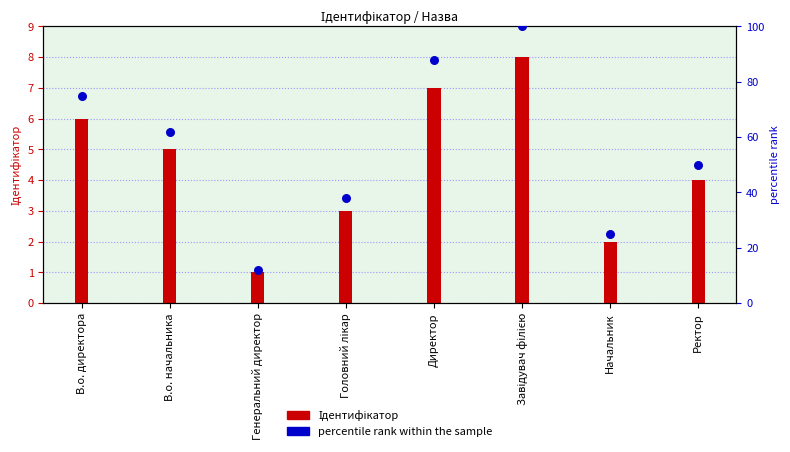

Approximately how many times larger is the value at Начальник compared to Головний лікар?

0.7